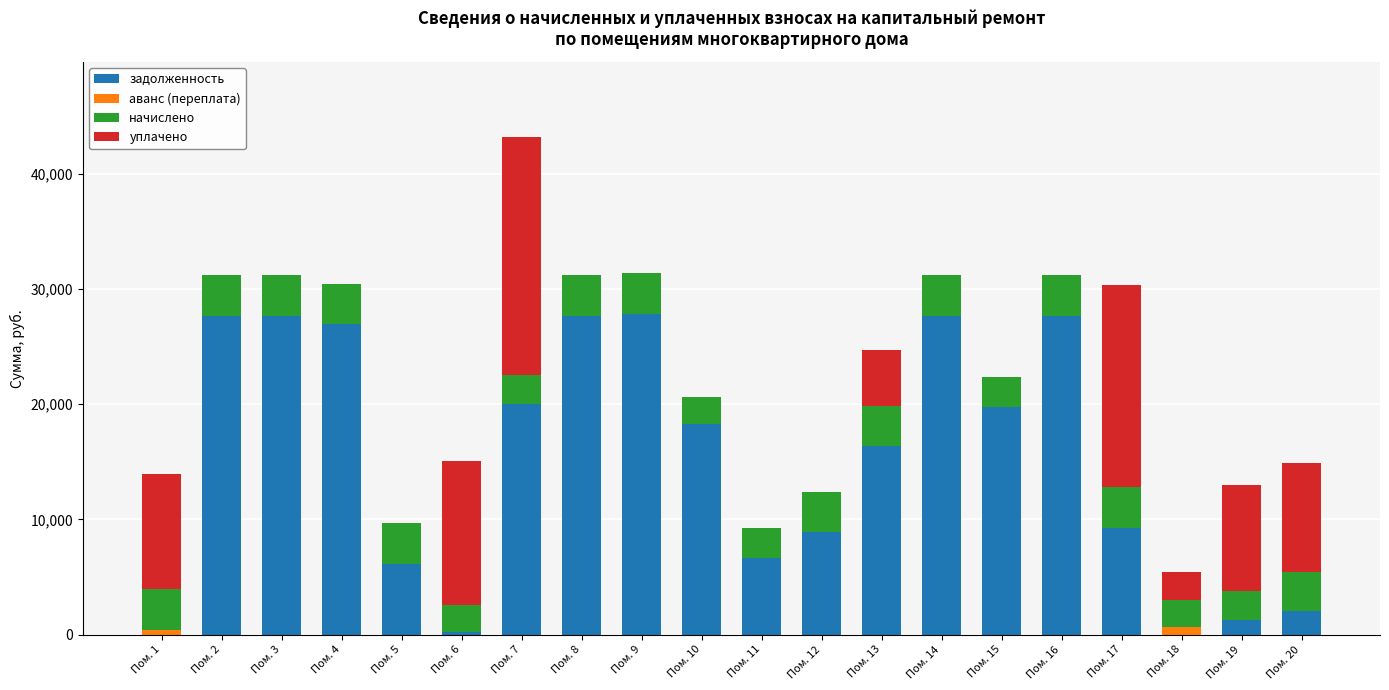

At which category is the sum across all series the highest?

Пом. 7